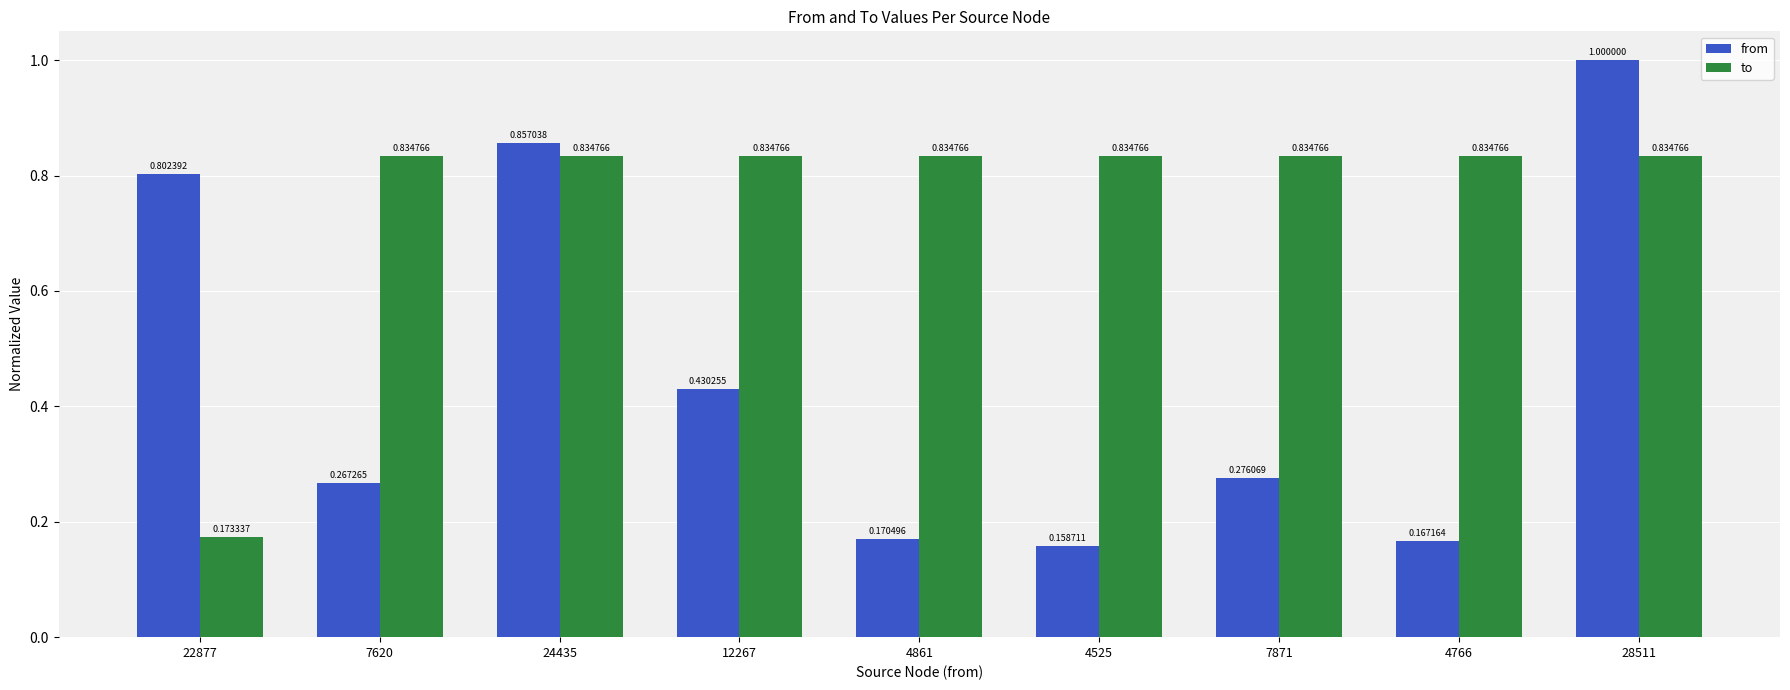

What is the difference between the highest and lowest values at 22877?

0.6